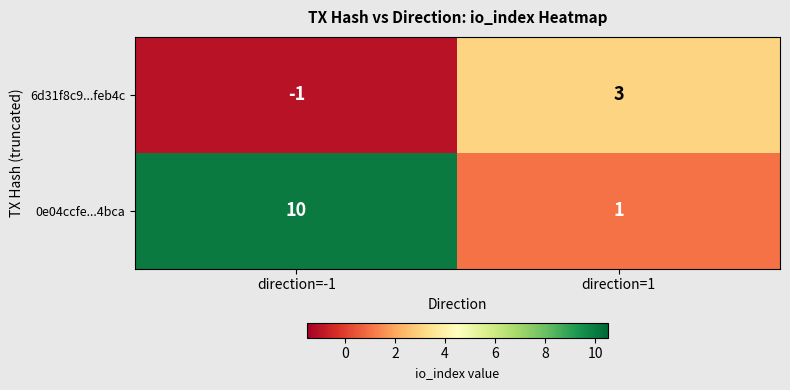

Is the value of 0e04ccfe...4bca at direction=1 greater than the value of 6d31f8c9...feb4c at direction=-1?

Yes